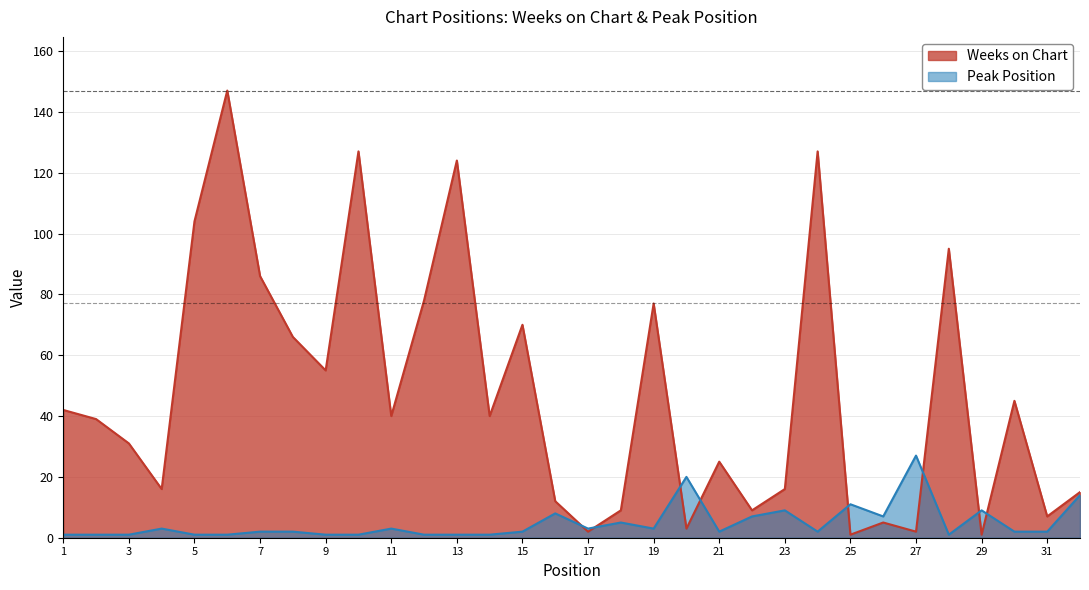

What are all the series names shown in the legend?

Weeks on Chart, Peak Position